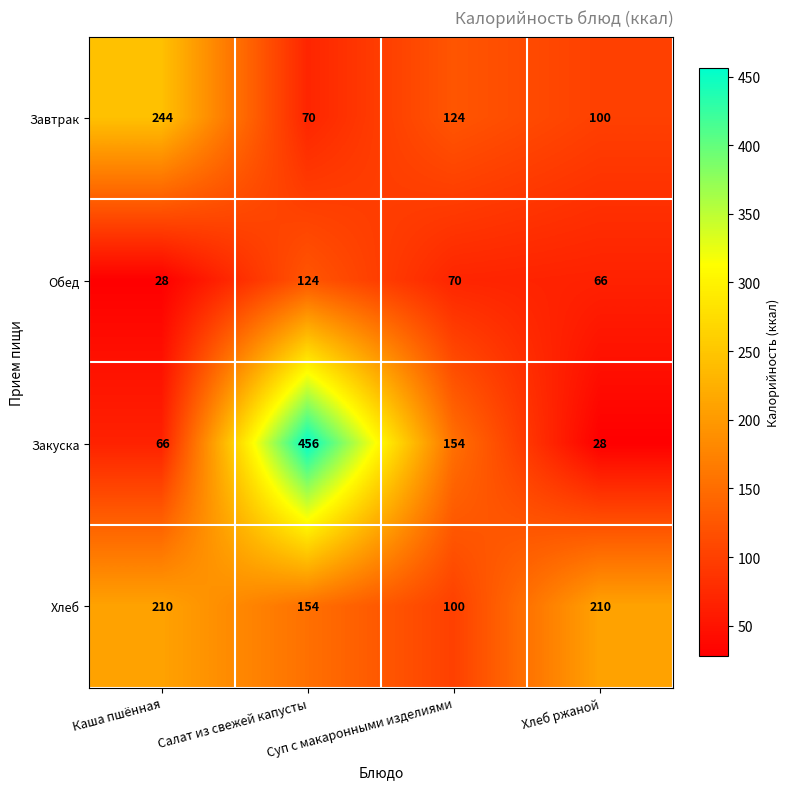

How many distinct data groups are displayed?

4